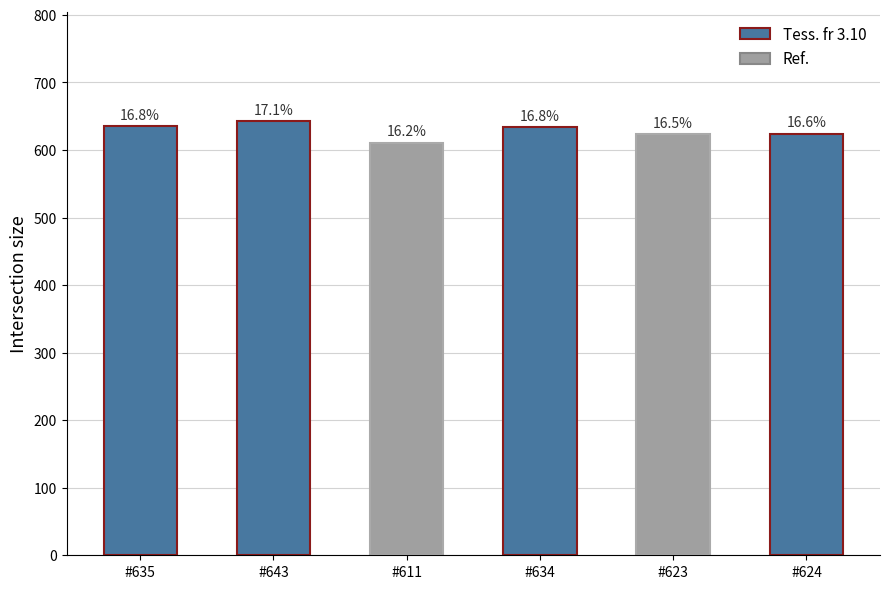

Is it true that the value at #635 is 263?

False